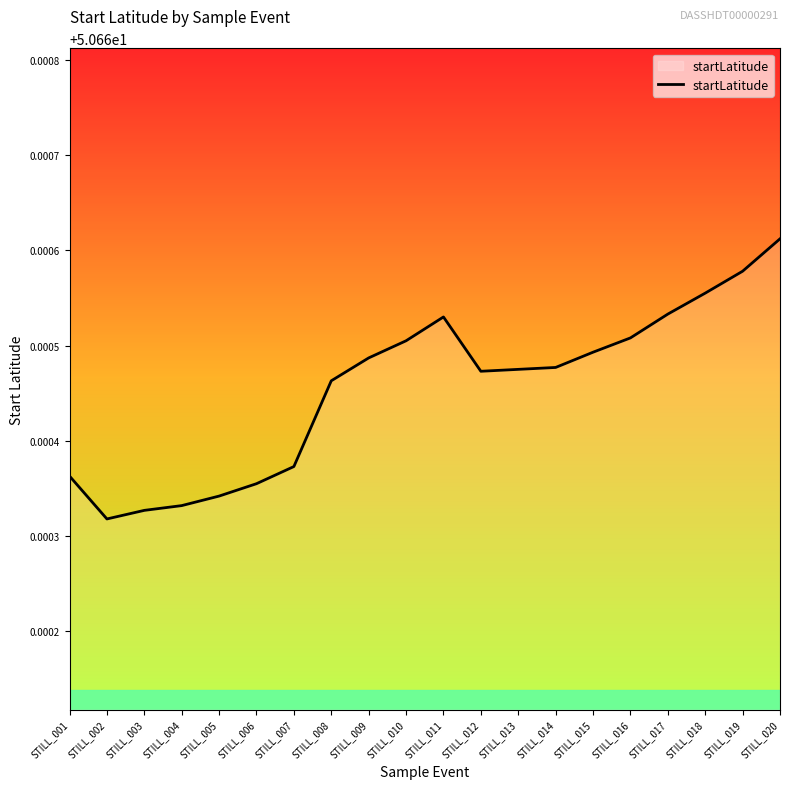

Between STILL_011 and STILL_016, which is larger?

STILL_011